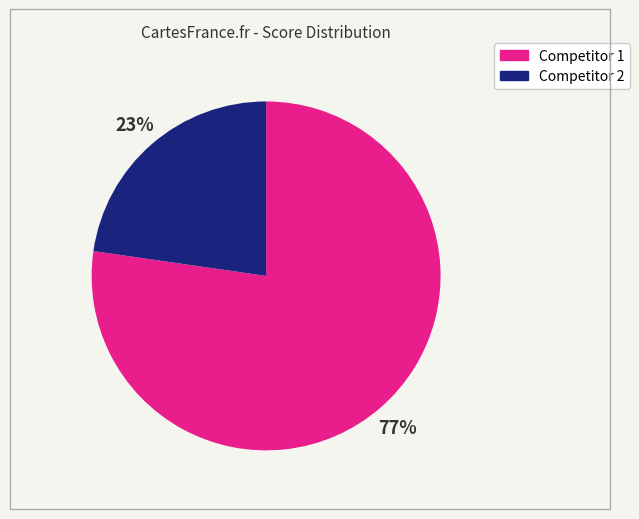

To the nearest percent, what is the average slice percentage?

50%